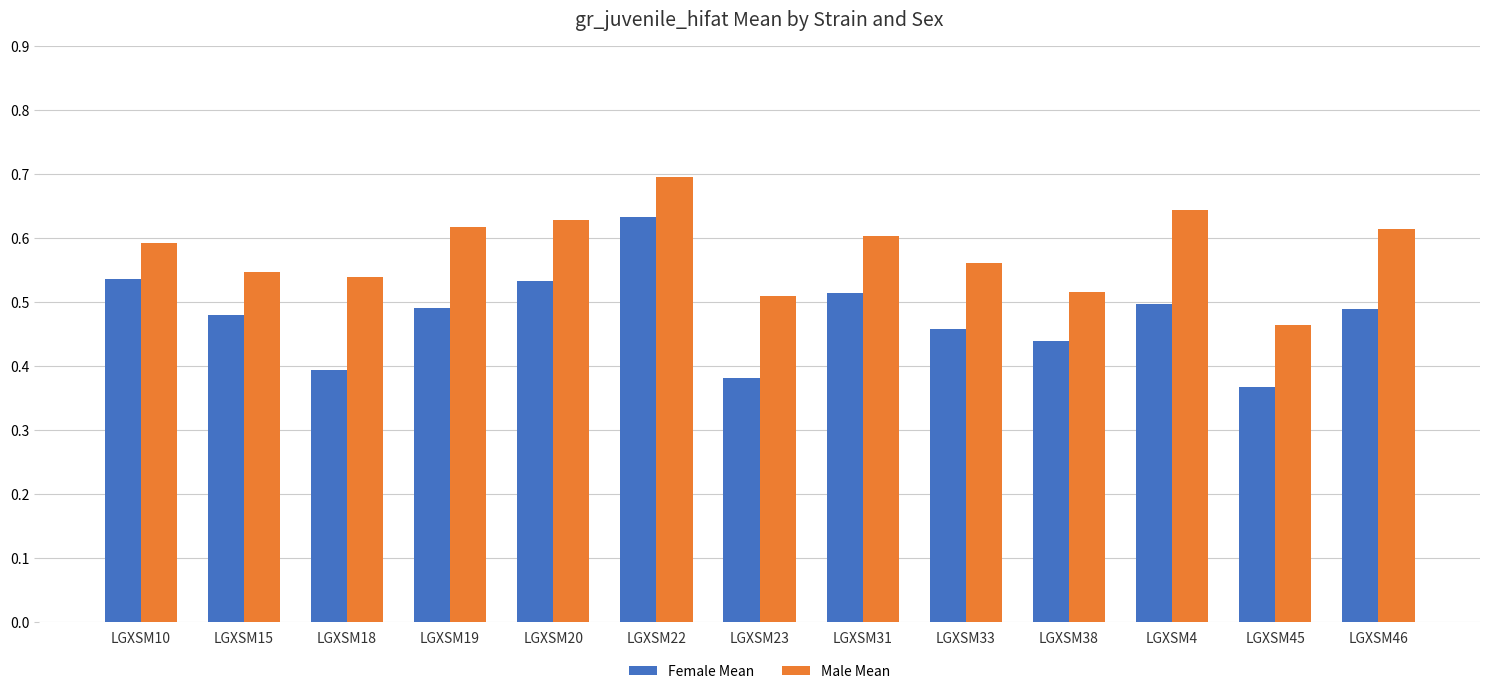

Rank the series by their average value, from highest to lowest.

Male Mean, Female Mean